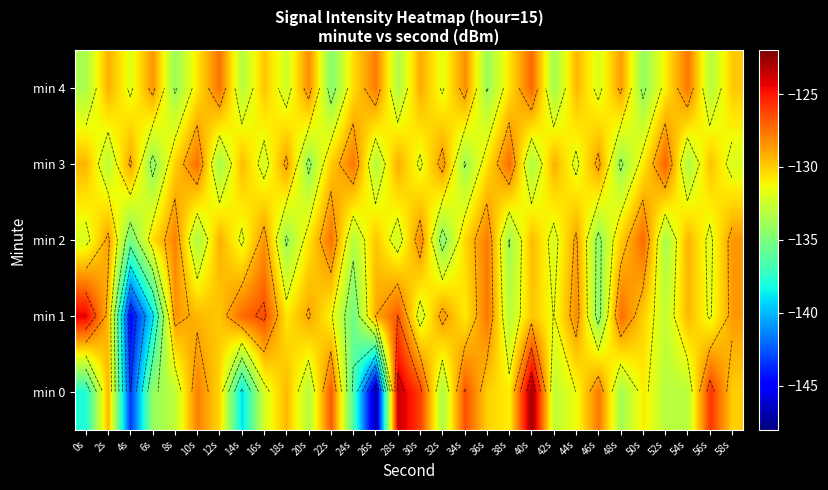

Is it true that min 0 equals -143.4 at 4s?

True